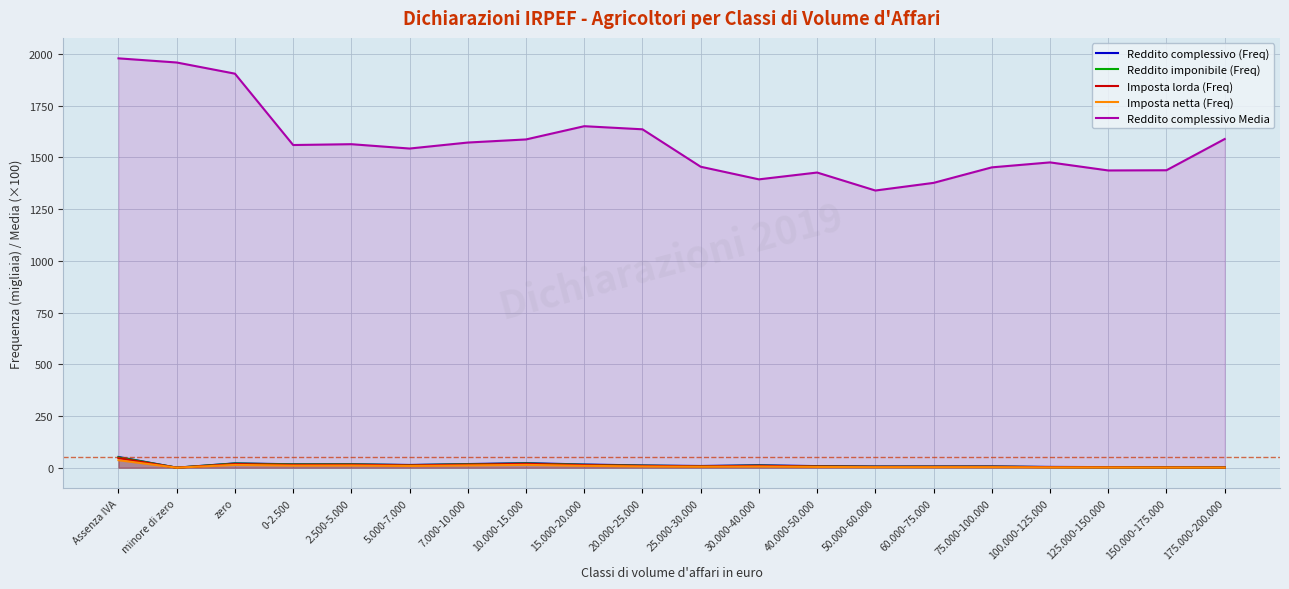

How many interior local peaks does the Reddito complessivo Media series have?

4